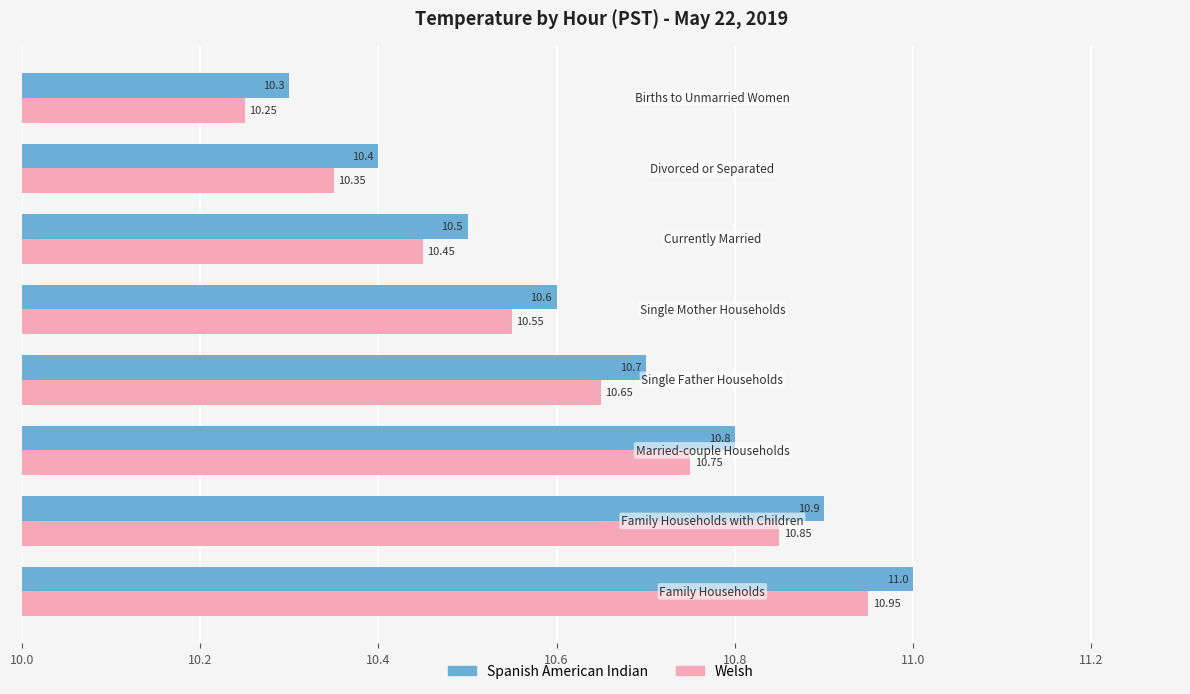

Which series has the largest total across all categories?

Spanish American Indian